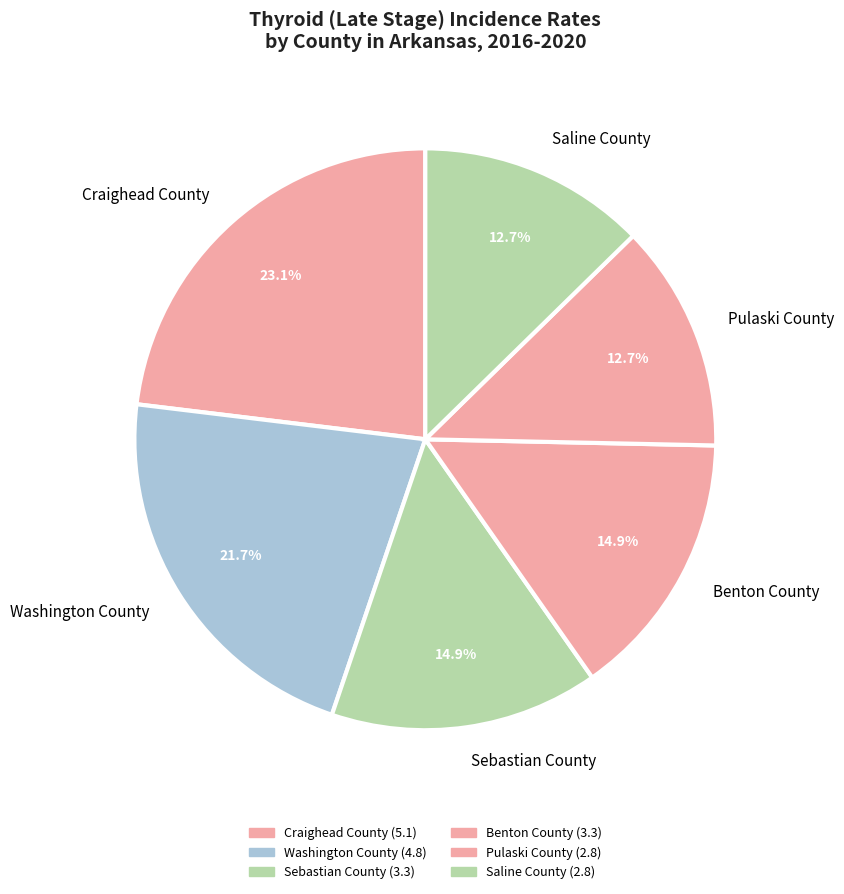

Does Benton County account for over 50% of the chart?

No